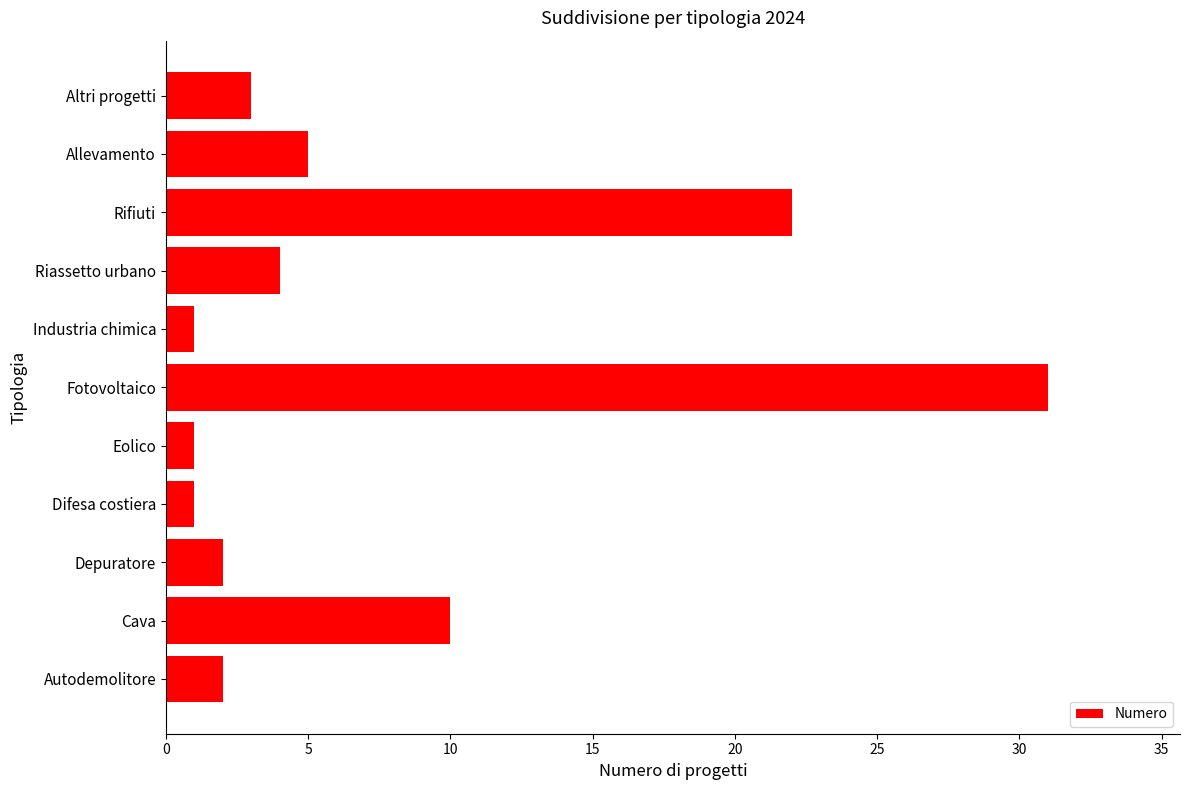

What is the ratio of the value at Autodemolitore to the value at Altri progetti?

0.7